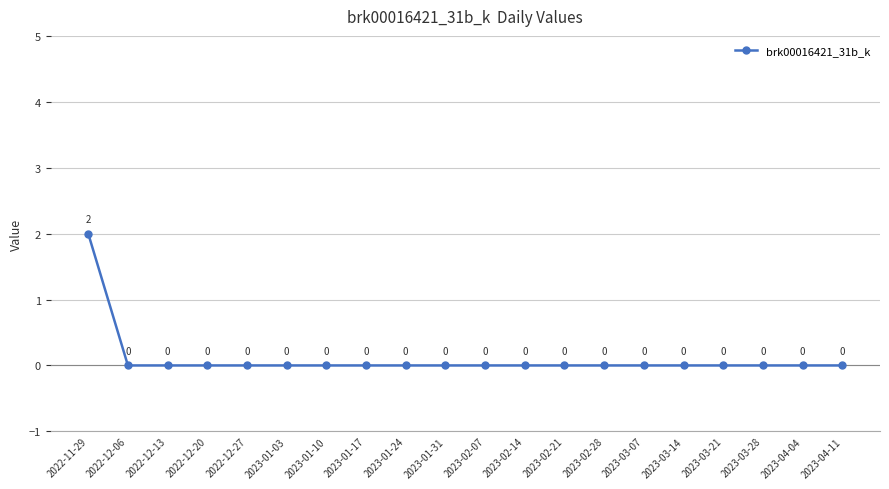

What is the difference between the maximum and minimum values?

2